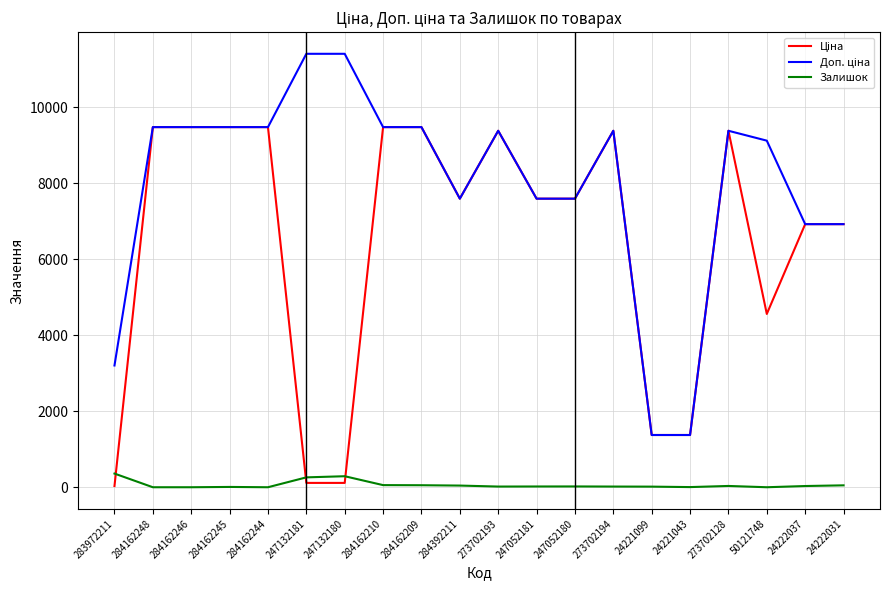

What is the greatest value displayed?

11410.0